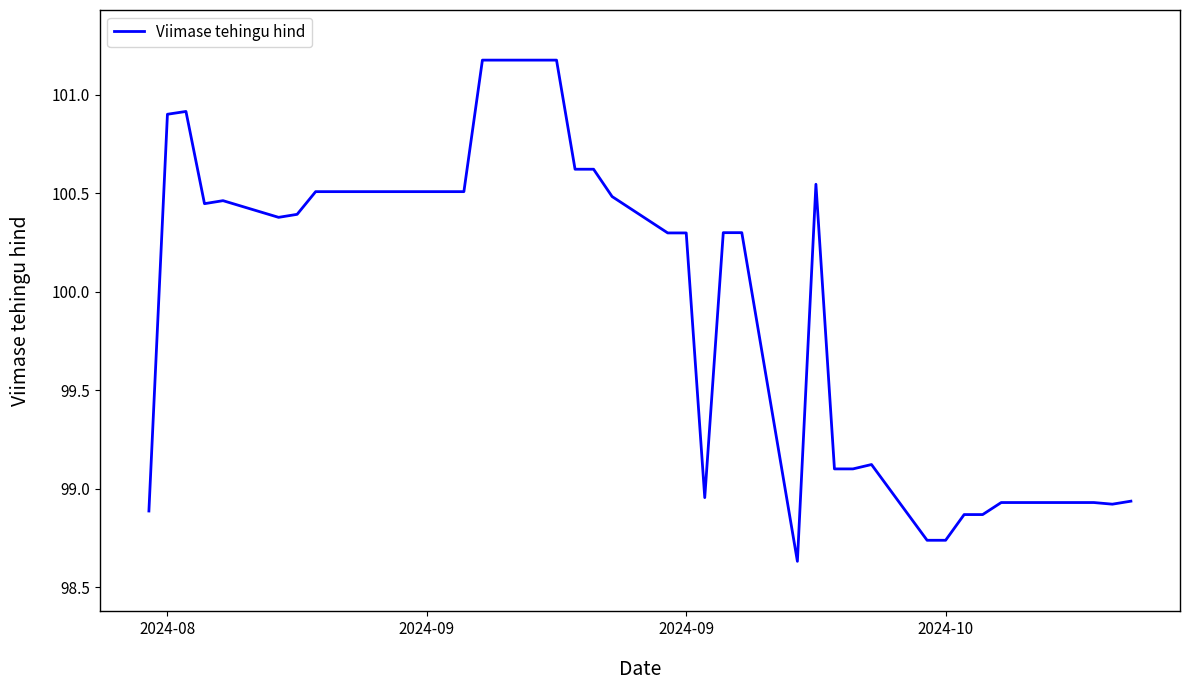

What is the maximum value shown in the chart?

101.2